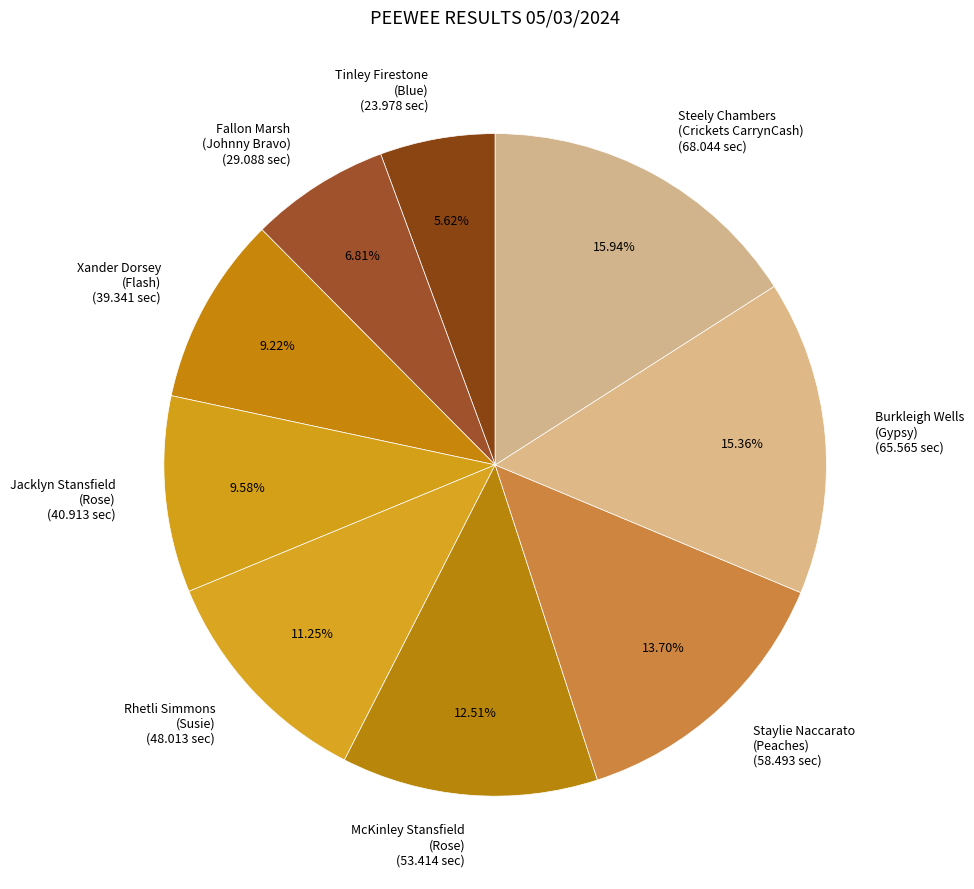

Which has a higher value, Tinley Firestone (Blue) (23.978 sec) or Burkleigh Wells (Gypsy) (65.565 sec)?

Burkleigh Wells (Gypsy) (65.565 sec)